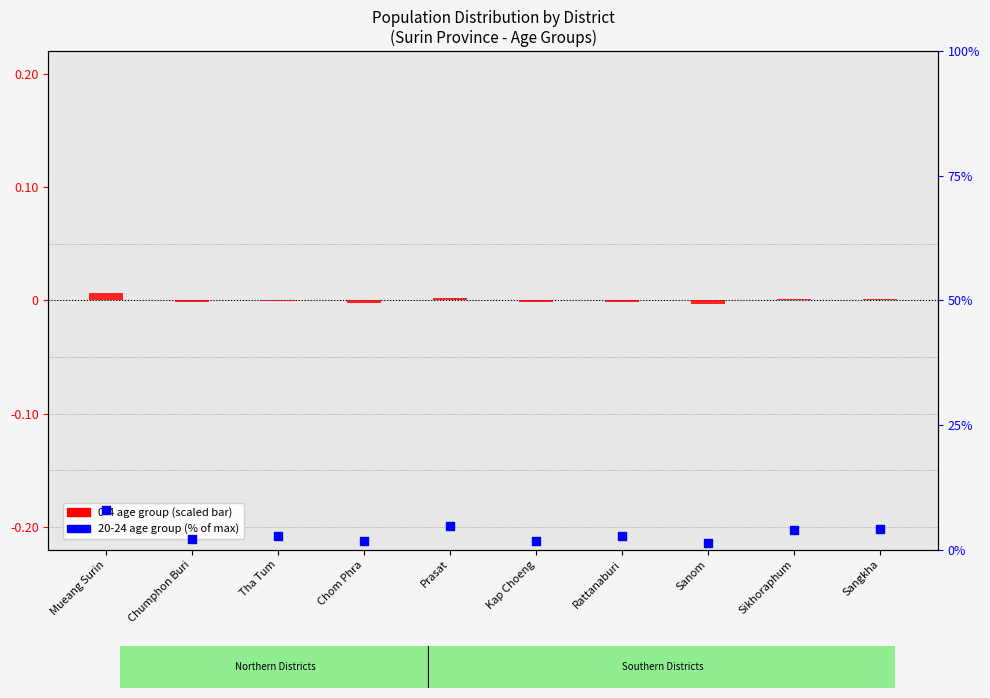

What are all the series names shown in the legend?

0-4 age group (scaled), 20-24 age group (% of max)